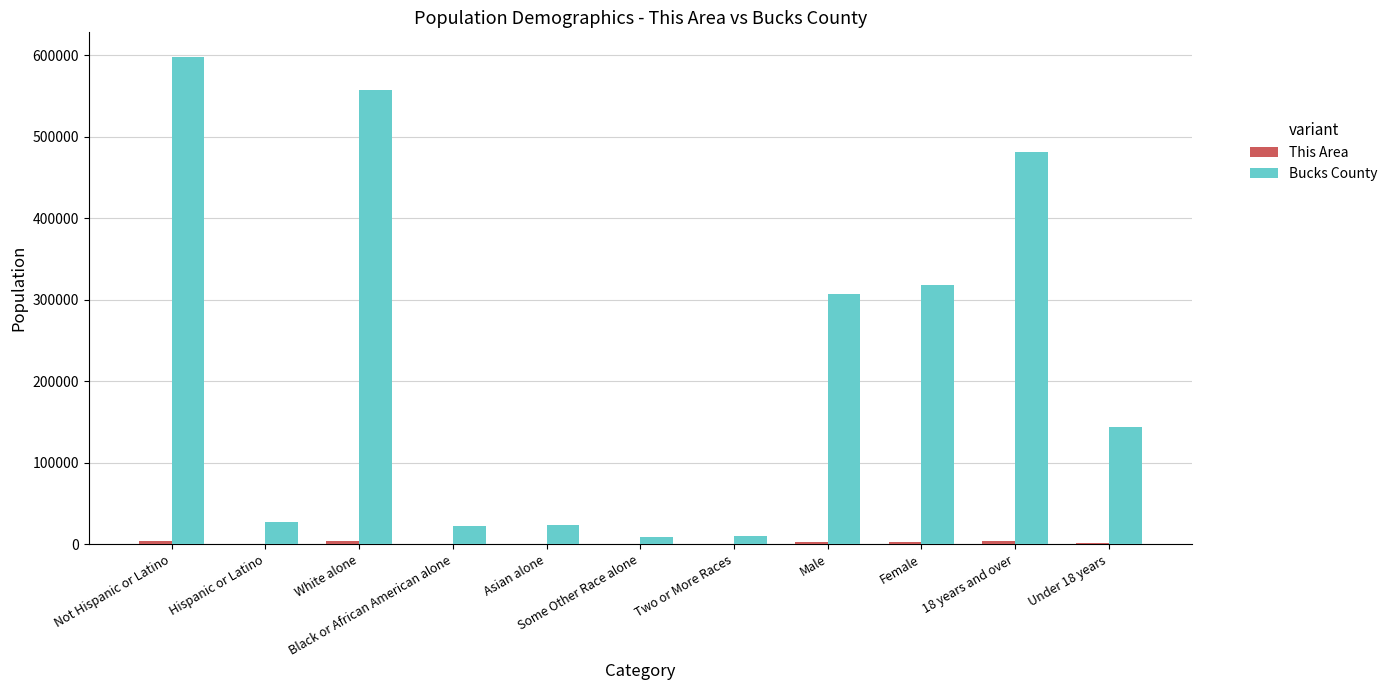

Which series has the largest total across all categories?

Bucks County